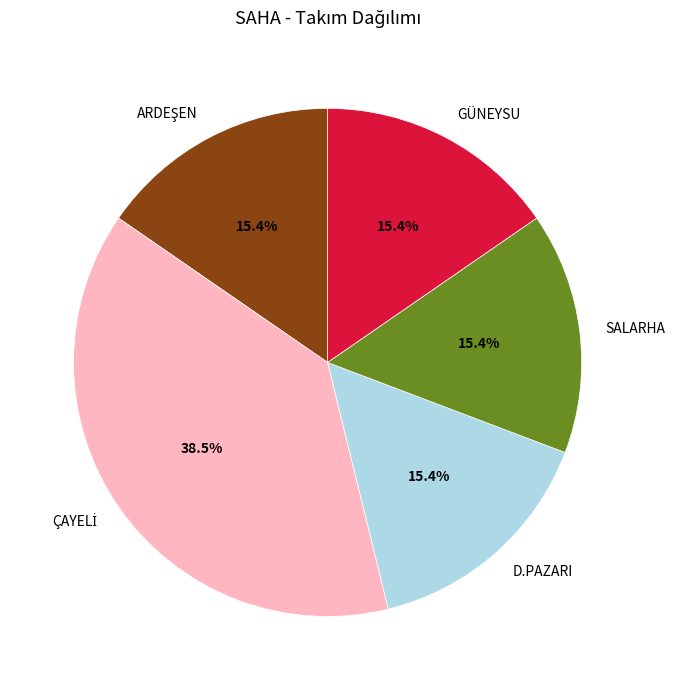

What portion of the pie excludes GÜNEYSU?

84.6%